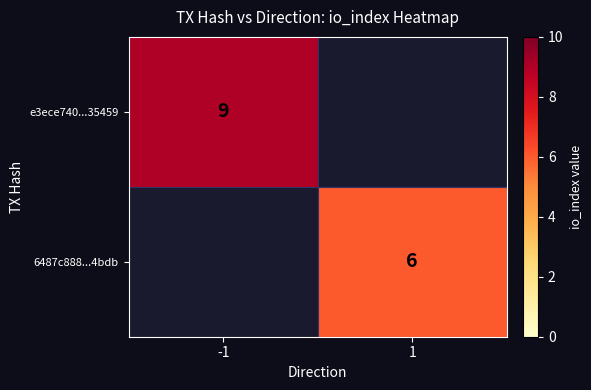

Is the value of e3ece740...35459 at -1 greater than the value of 6487c888...4bdb at 1?

Yes